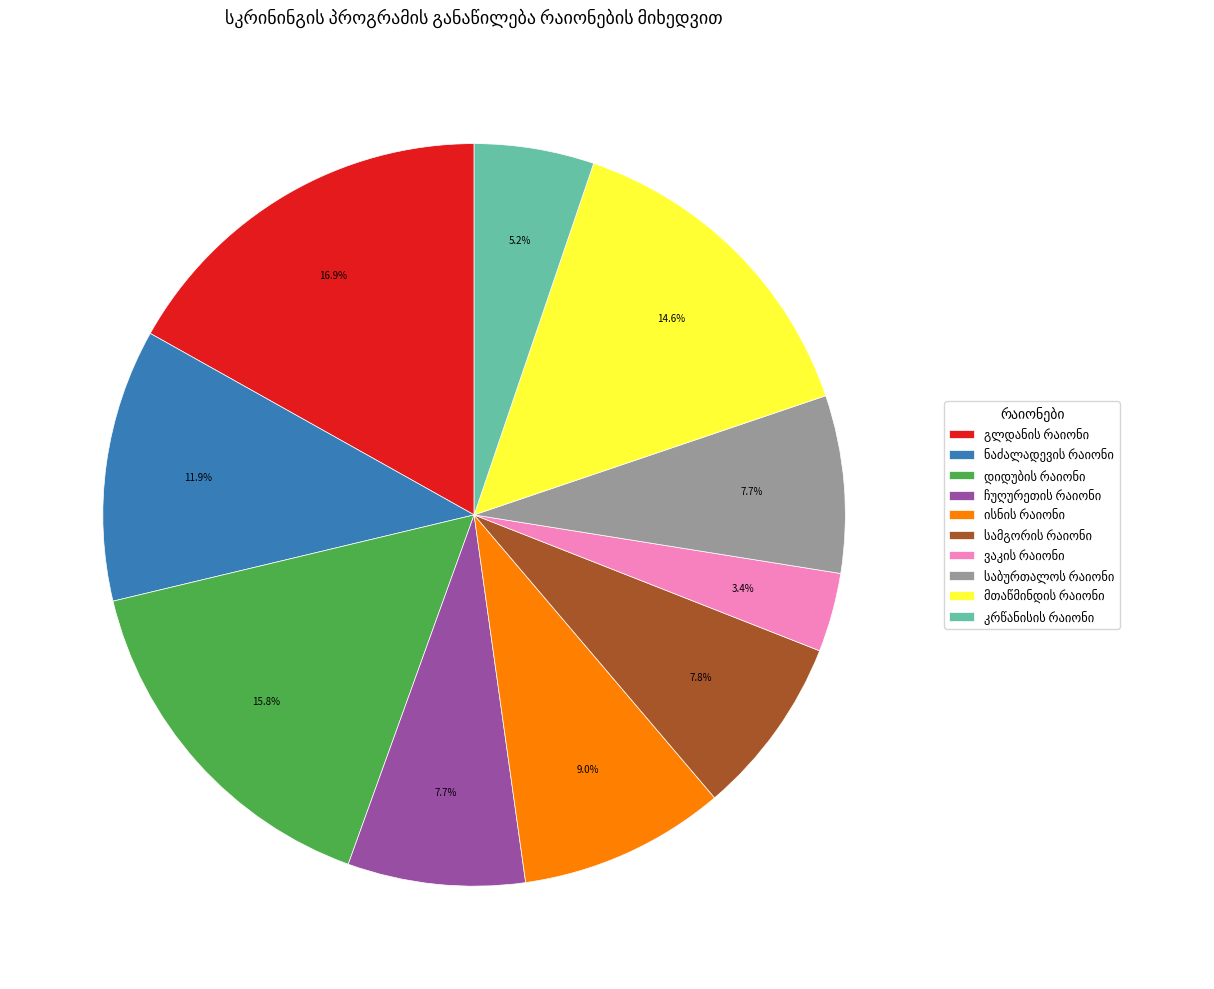

How many segments does this pie chart have?

10